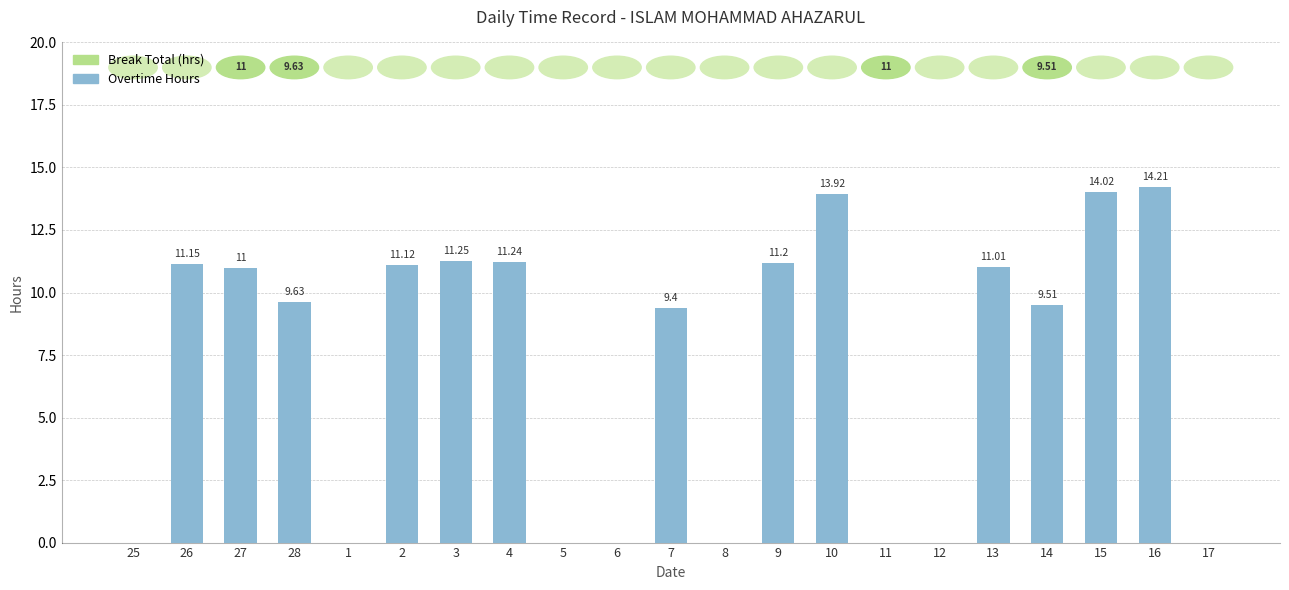

What is the change in value from 2 to 4?

+0.1